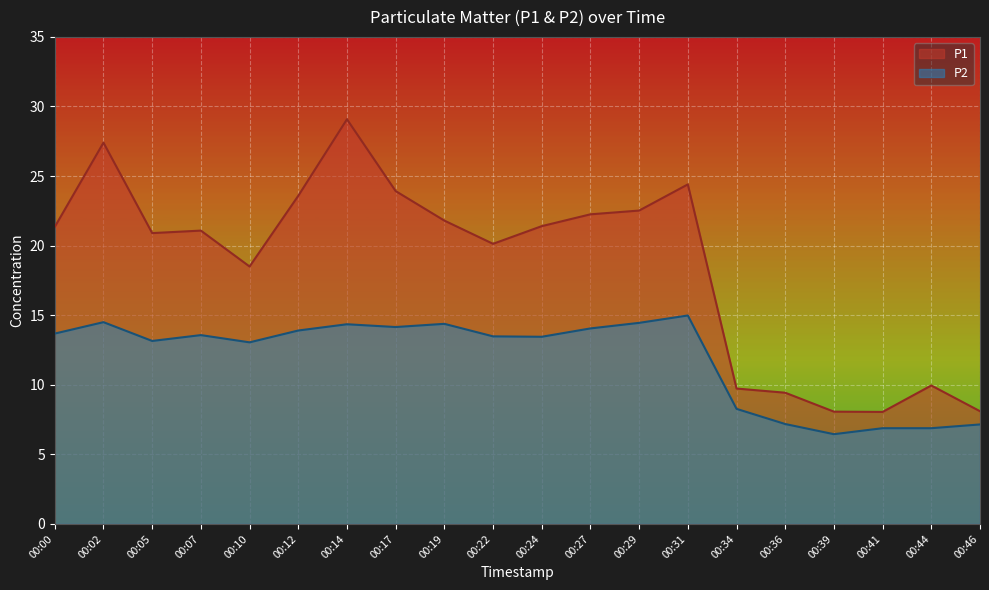

Rank the categories by P2 value from lowest to highest.

00:39, 00:41, 00:44, 00:46, 00:36, 00:34, 00:10, 00:05, 00:24, 00:22, 00:07, 00:00, 00:12, 00:27, 00:17, 00:14, 00:19, 00:29, 00:02, 00:31